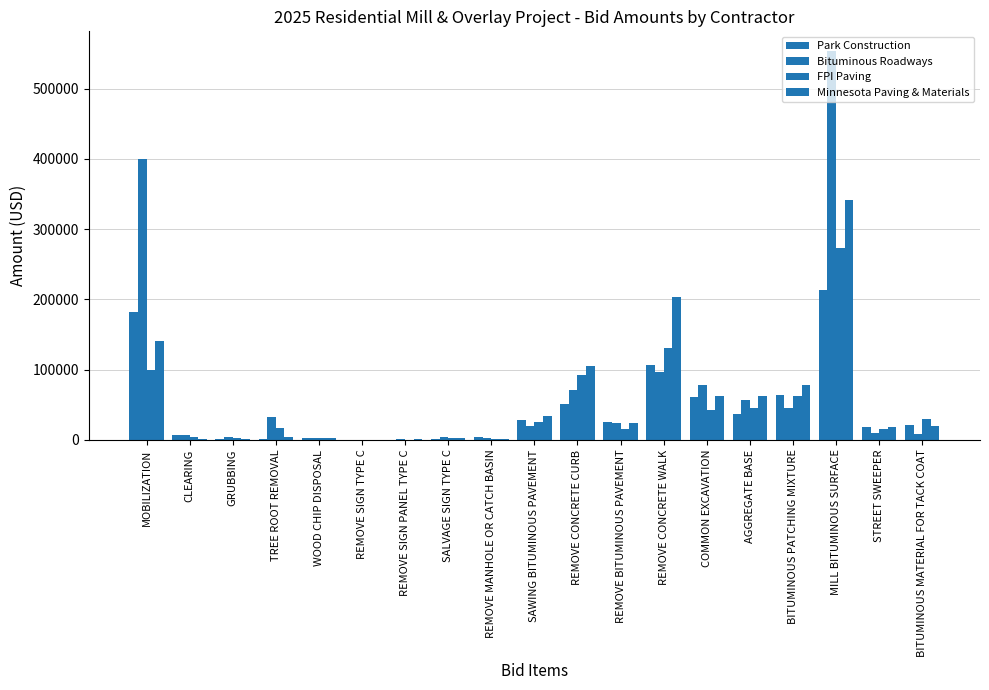

How many data points in Minnesota Paving & Materials are above 19235?

10